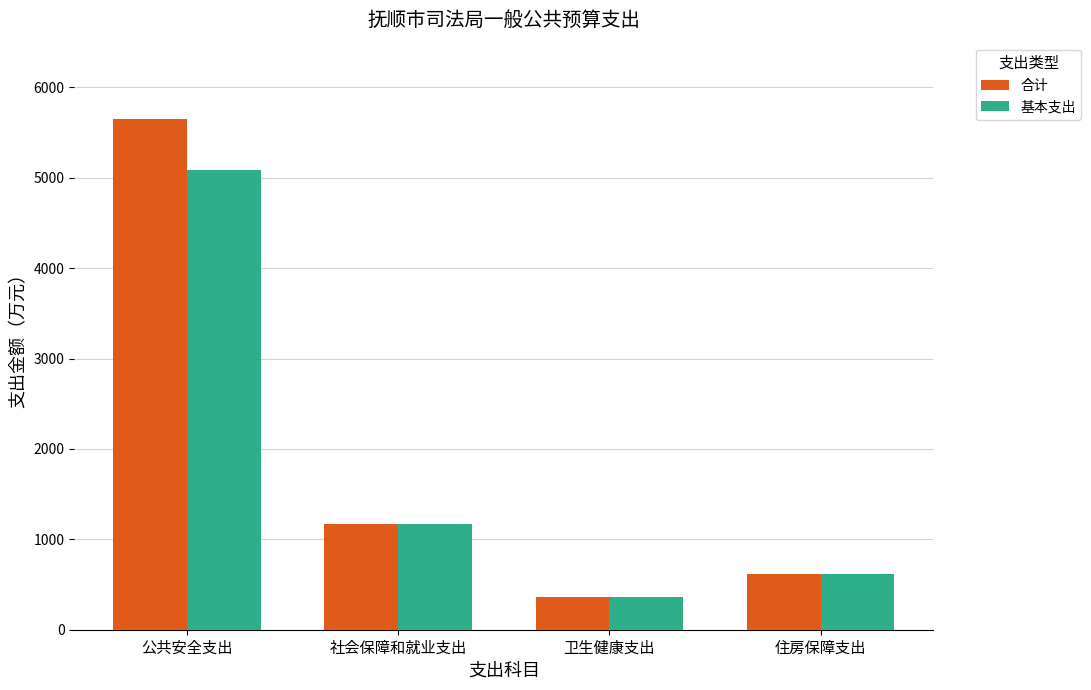

Reading left to right, what are all the values shown in this chart?

合计: 5647.9	1175.2	359.7	616.5
基本支出: 5091.2	1175.2	359.7	616.5